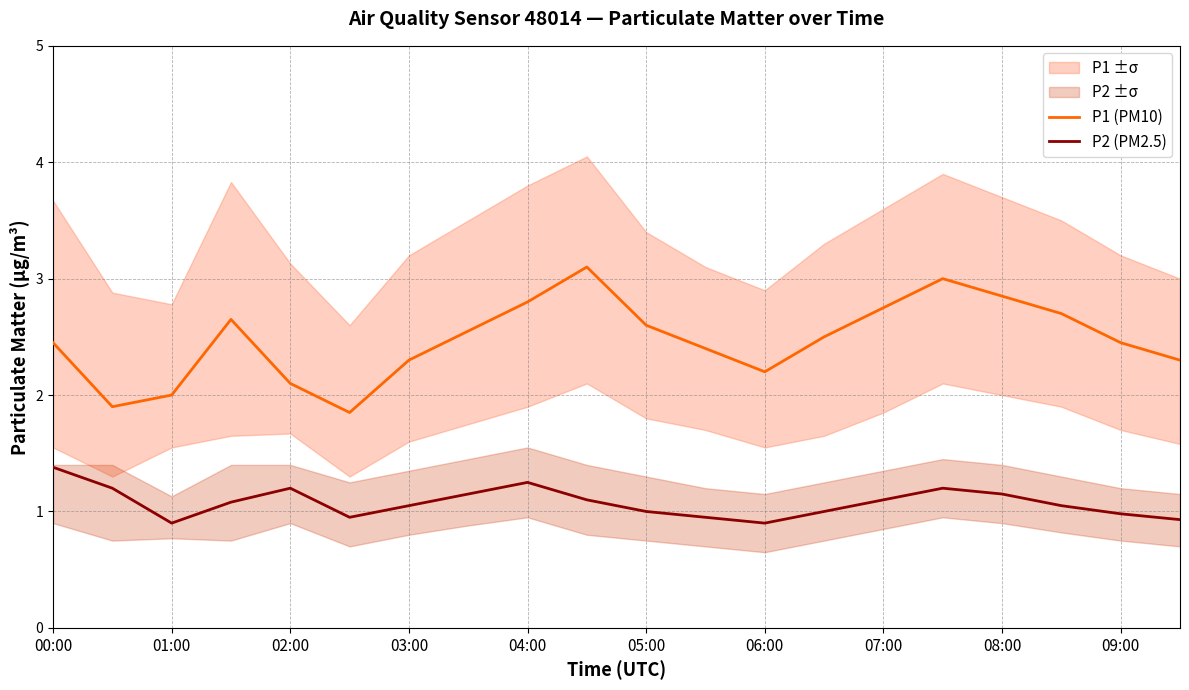

True or false: P1 (PM10) has a value of 1.1 at 05:00.

False